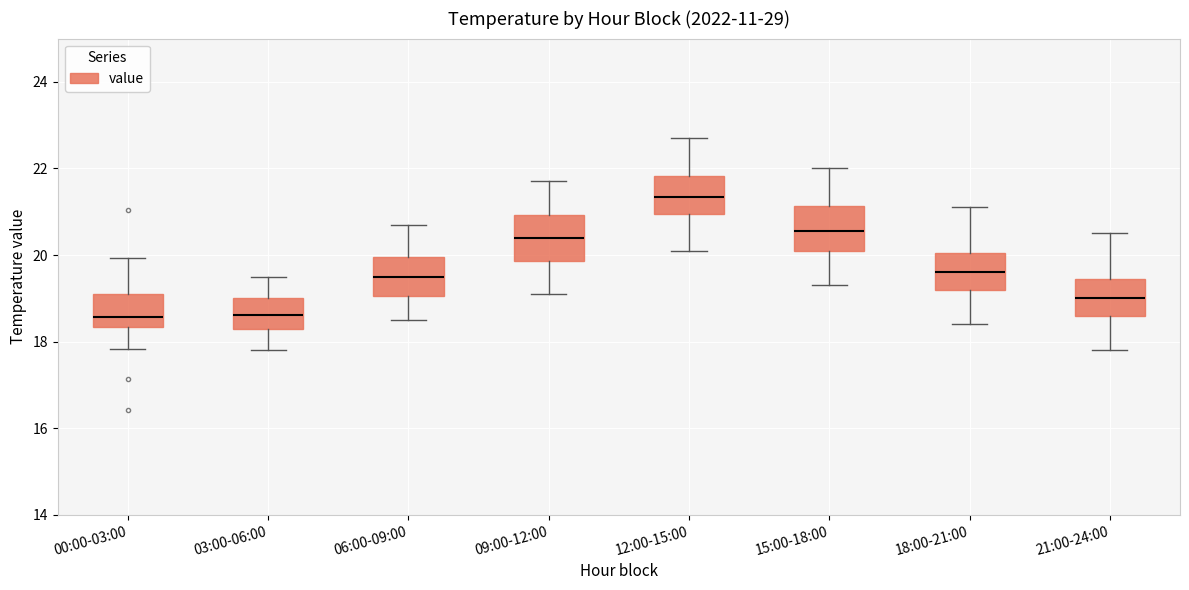

Where is the lower edge of the box for 00:00-03:00 on the y-axis? The values are not printed on the chart, so give them approximately, as read against the axis.

18.4